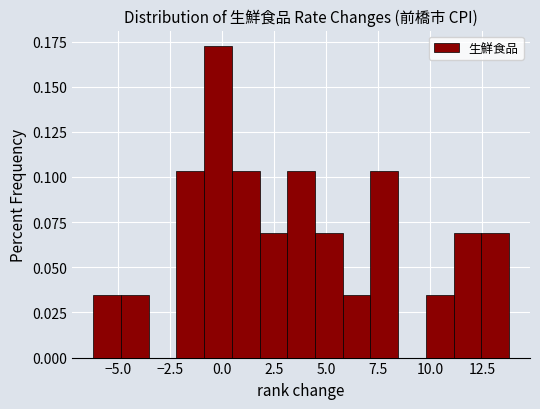

Around what value on the x-axis is the tallest bar? Give the approximate position of its centre, as read against the axis.

0.0